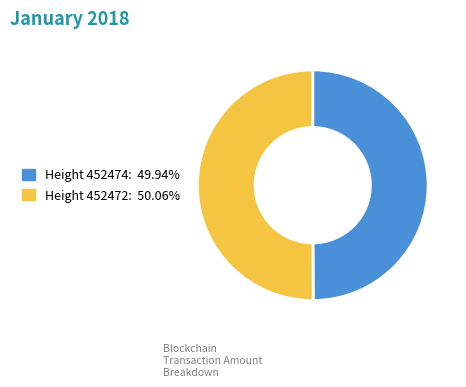

How many segments does this pie chart have?

2